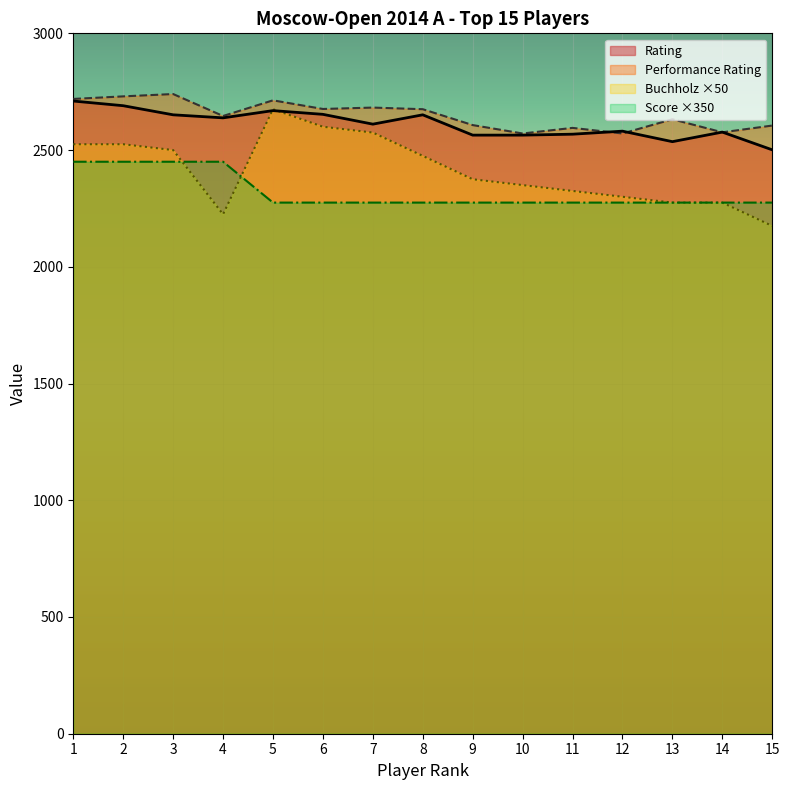

At how many categories does at least one series exceed 2320?

15